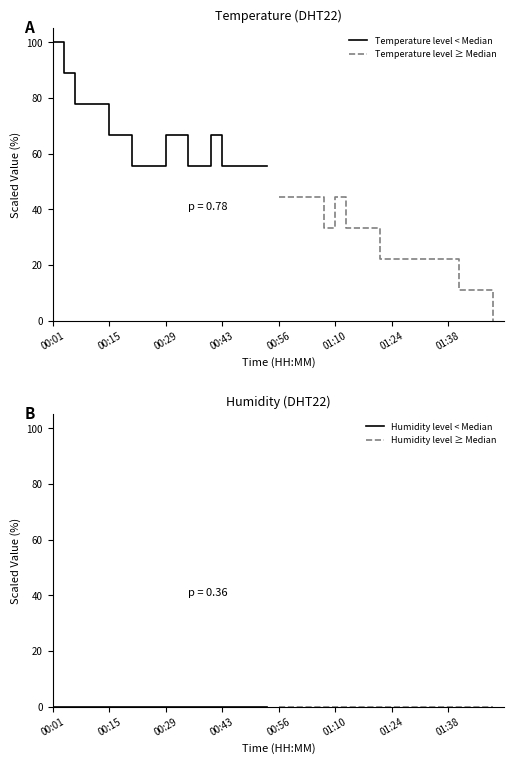

Is it true that Temperature level ≥ Median equals 52.6 at 00:56?

False